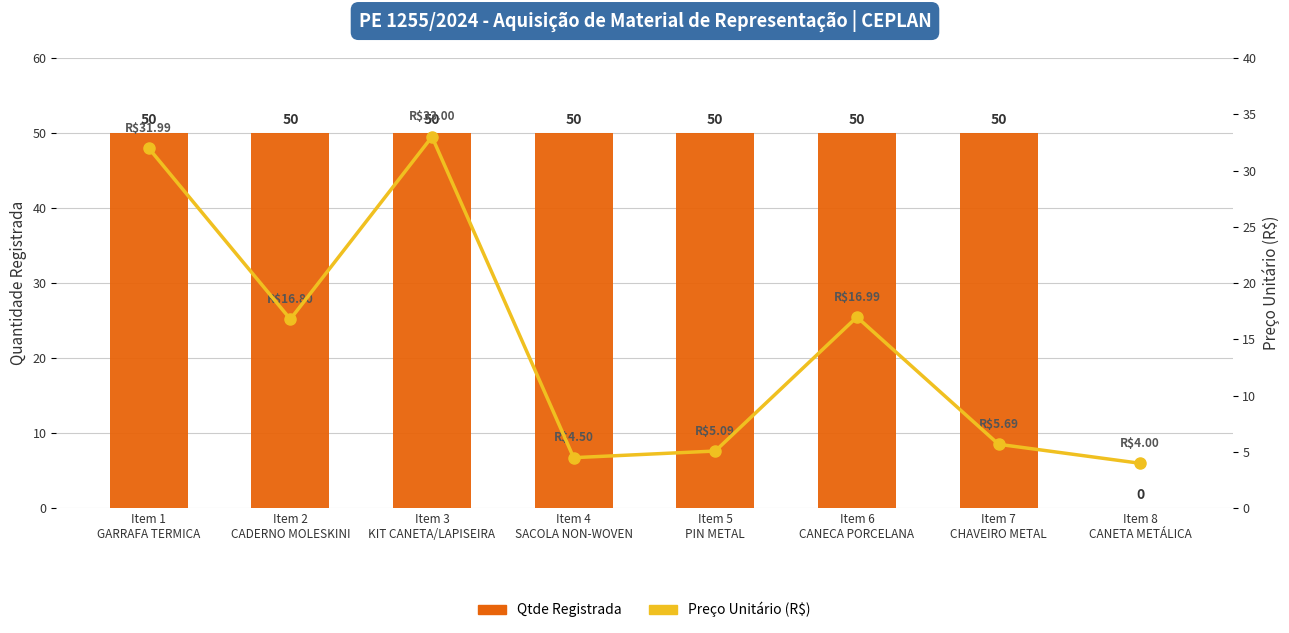

Reading right to left, list all the values displayed in this chart.

Qtde Registrada: 0.0	50.0	50.0	50.0	50.0	50.0	50.0	50.0
Preço Unitário (R$): 4.0	5.7	17.0	5.1	4.5	33.0	16.8	32.0